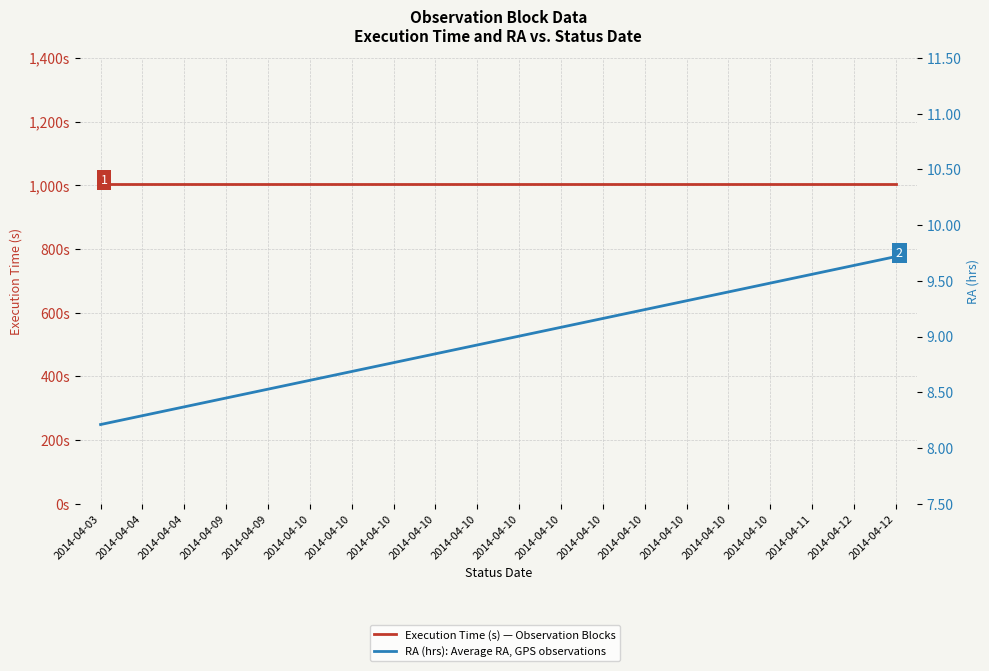

True or false: Execution Time (s) — Observation Blocks has a value of 1005.0 at 2014-04-10.

True